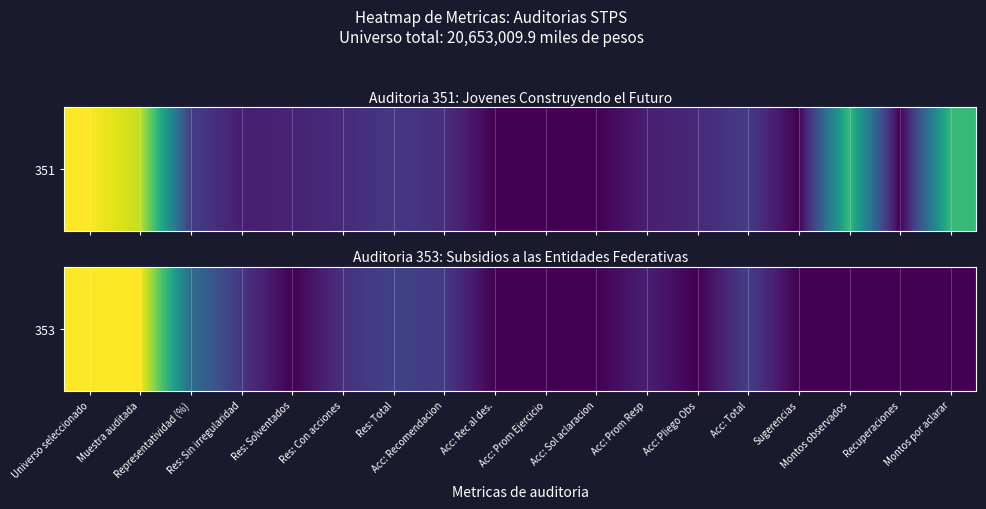

Between Acc: Recomendacion and Acc: Pliego Obs, which is larger?

Acc: Recomendacion